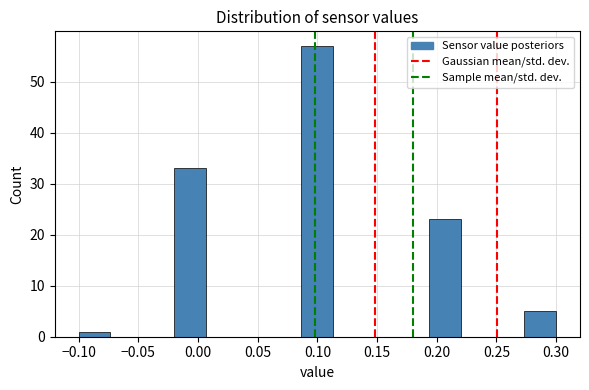

Which range on the x-axis has the tallest bar?

0.085 to 0.115